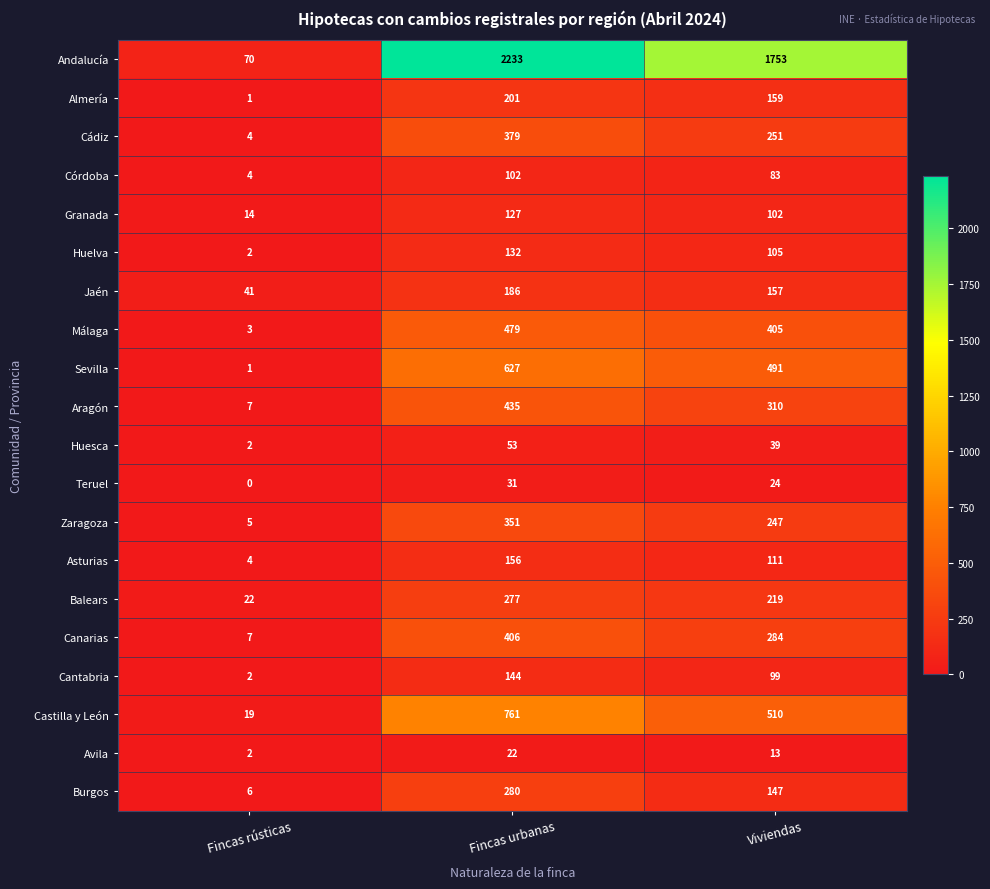

Which series has the widest spread of values?

Andalucía